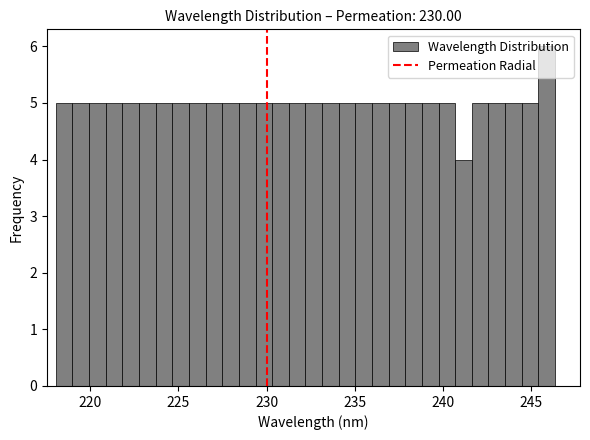

Read against the x-axis, roughly where is the centre of the tallest bar?

246.0